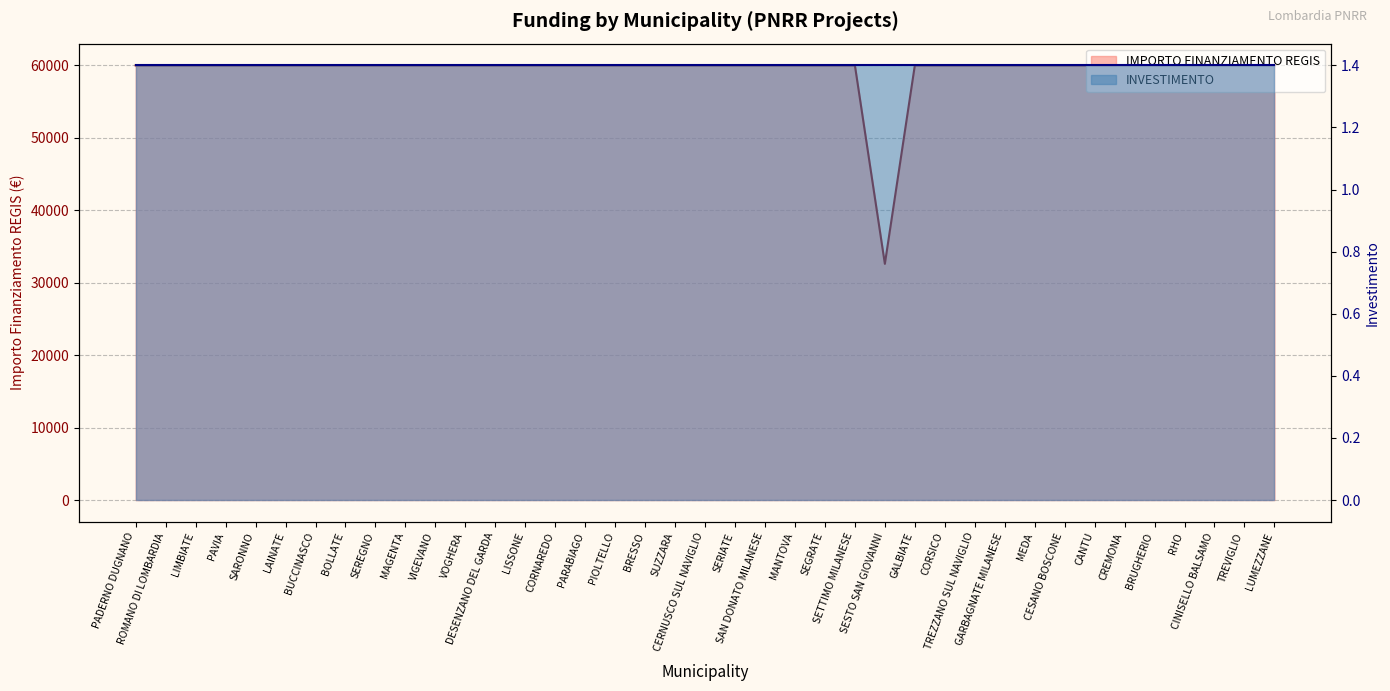

Rank the categories by value from highest to lowest.

PADERNO DUGNANO, ROMANO DI LOMBARDIA, LIMBIATE, PAVIA, SARONNO, LAINATE, BUCCINASCO, BOLLATE, SEREGNO, MAGENTA, VIGEVANO, VOGHERA, DESENZANO DEL GARDA, LISSONE, CORNAREDO, PARABIAGO, PIOLTELLO, BRESSO, SUZZARA, CERNUSCO SUL NAVIGLIO, SERIATE, SAN DONATO MILANESE, MANTOVA, SEGRATE, SETTIMO MILANESE, GALBIATE, CORSICO, TREZZANO SUL NAVIGLIO, GARBAGNATE MILANESE, MEDA, CESANO BOSCONE, CANTU, CREMONA, BRUGHERIO, RHO, CINISELLO BALSAMO, TREVIGLIO, LUMEZZANE, SESTO SAN GIOVANNI